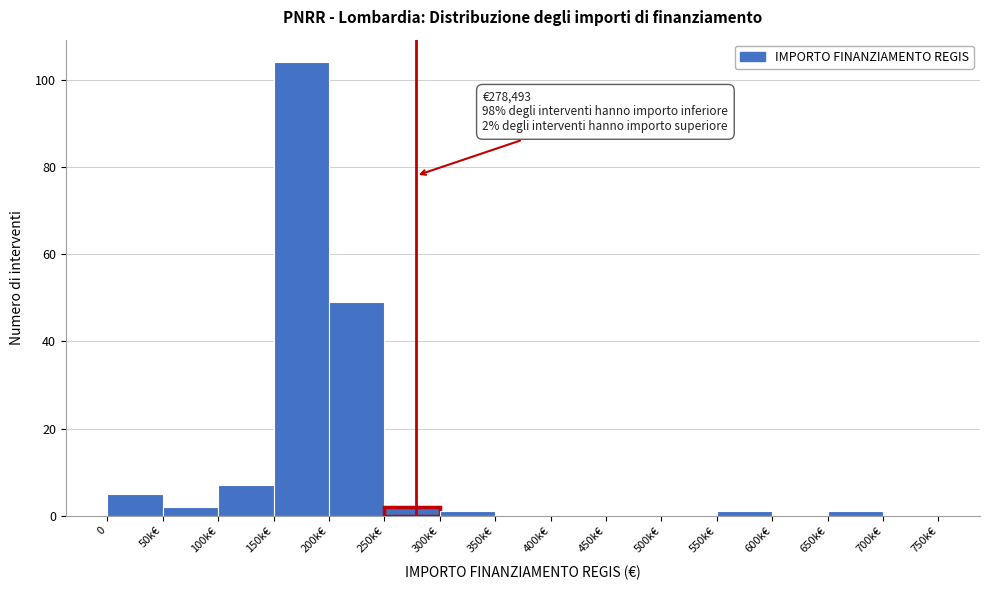

Reading left to right, what are all the values shown in this chart?

0=5	50k€=2	100k€=7	150k€=104	200k€=49	250k€=2	300k€=1	350k€=0	400k€=0	450k€=0	500k€=0	550k€=1	600k€=0	650k€=1	700k€=0